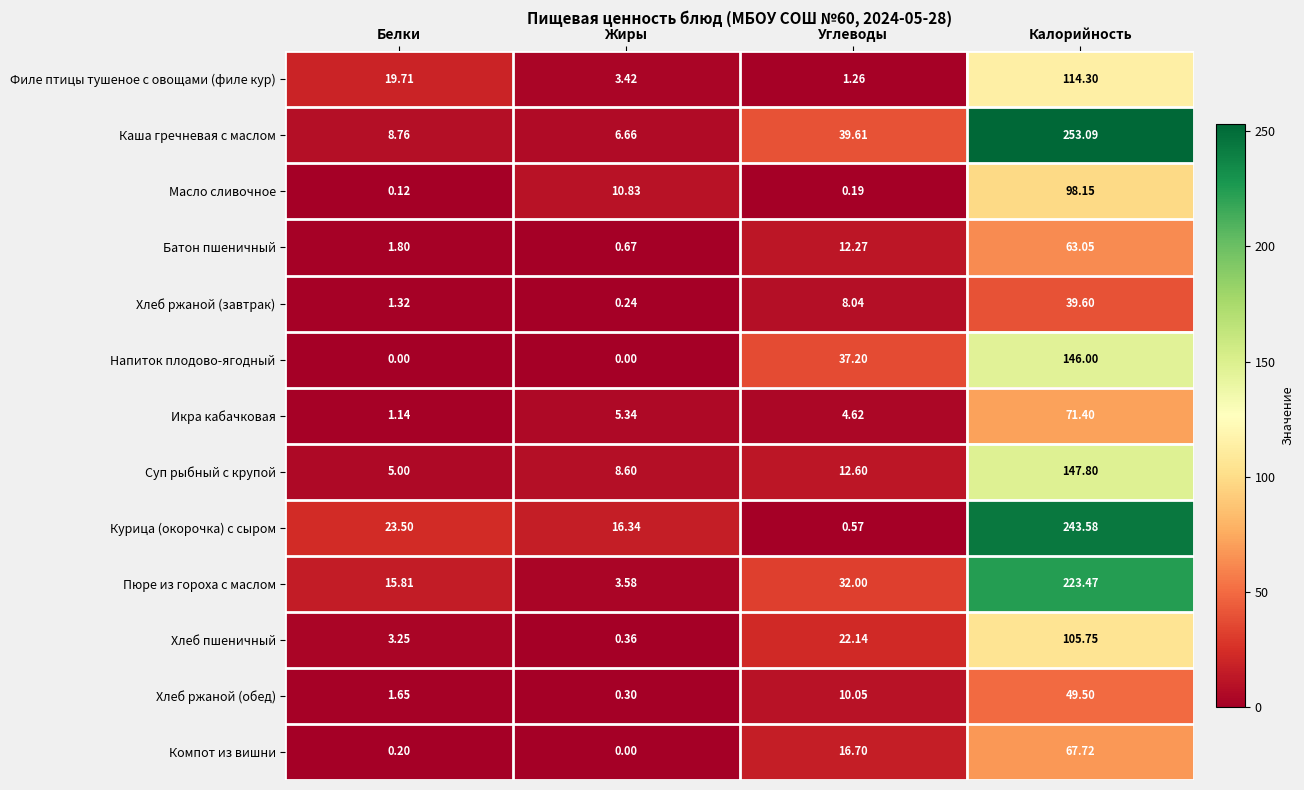

How many distinct data groups are displayed?

13